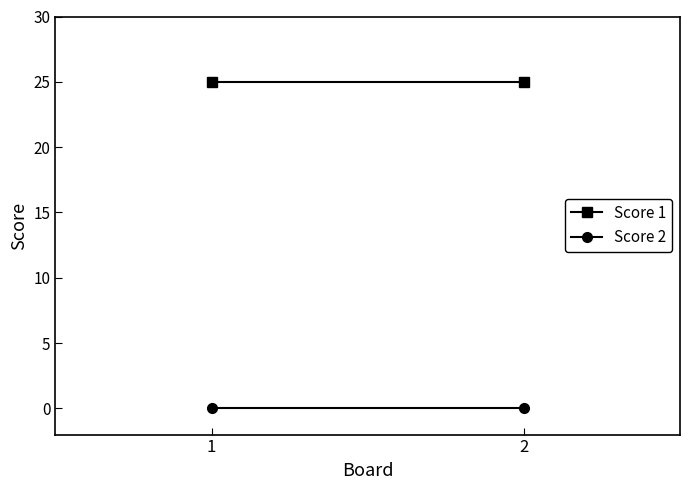

Reading left to right, extract all data points from this chart.

Score 1: 25	25
Score 2: 0	0